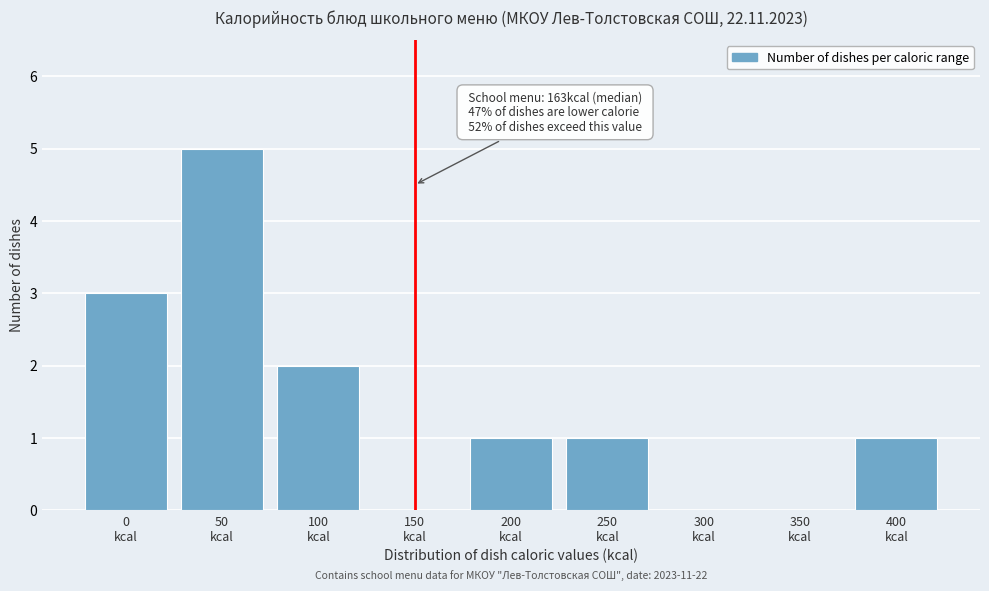

What is the maximum value shown in the chart?

5